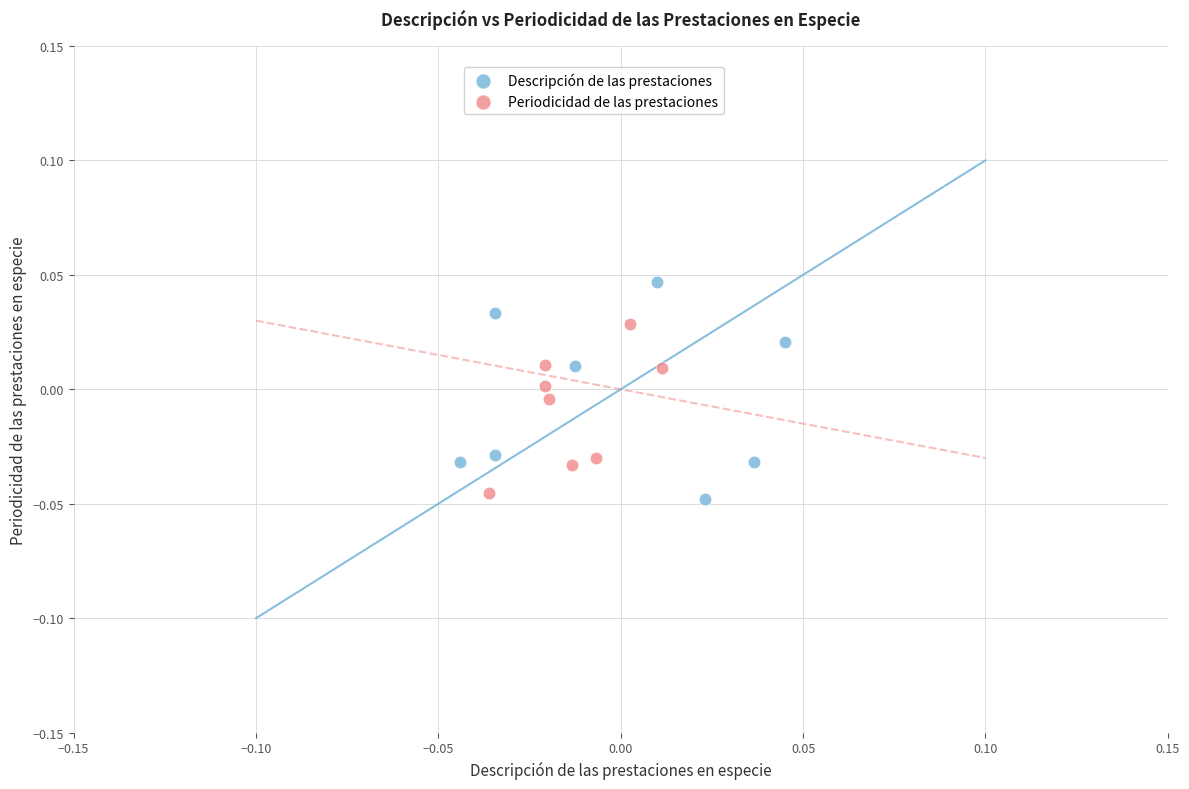

Which series reaches the maximum Y coordinate?

Descripción de las prestaciones